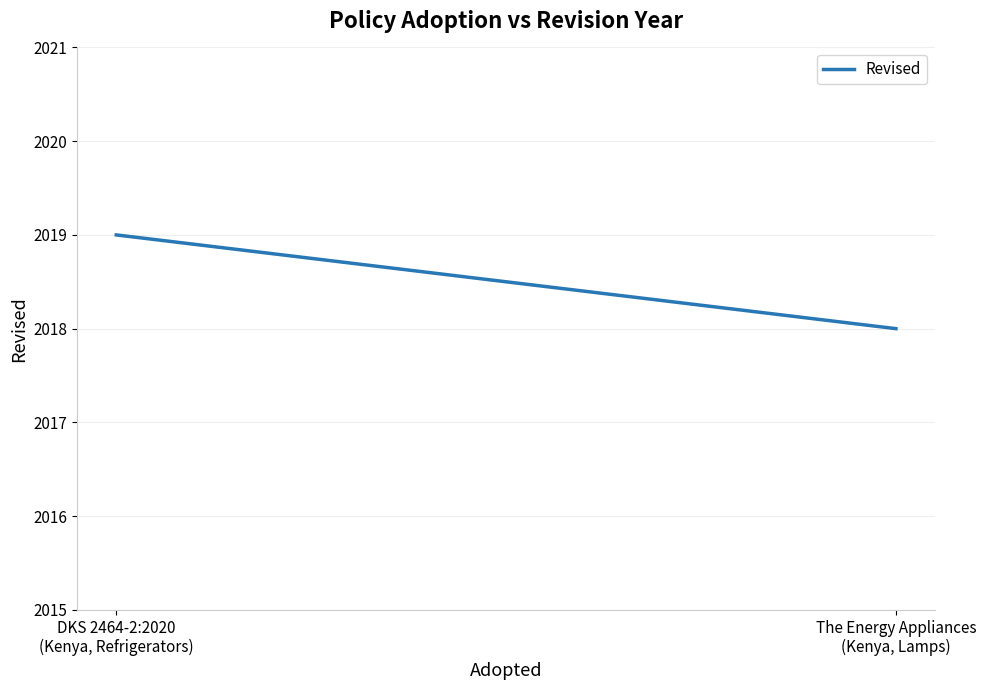

How many data points are less than 2019?

1